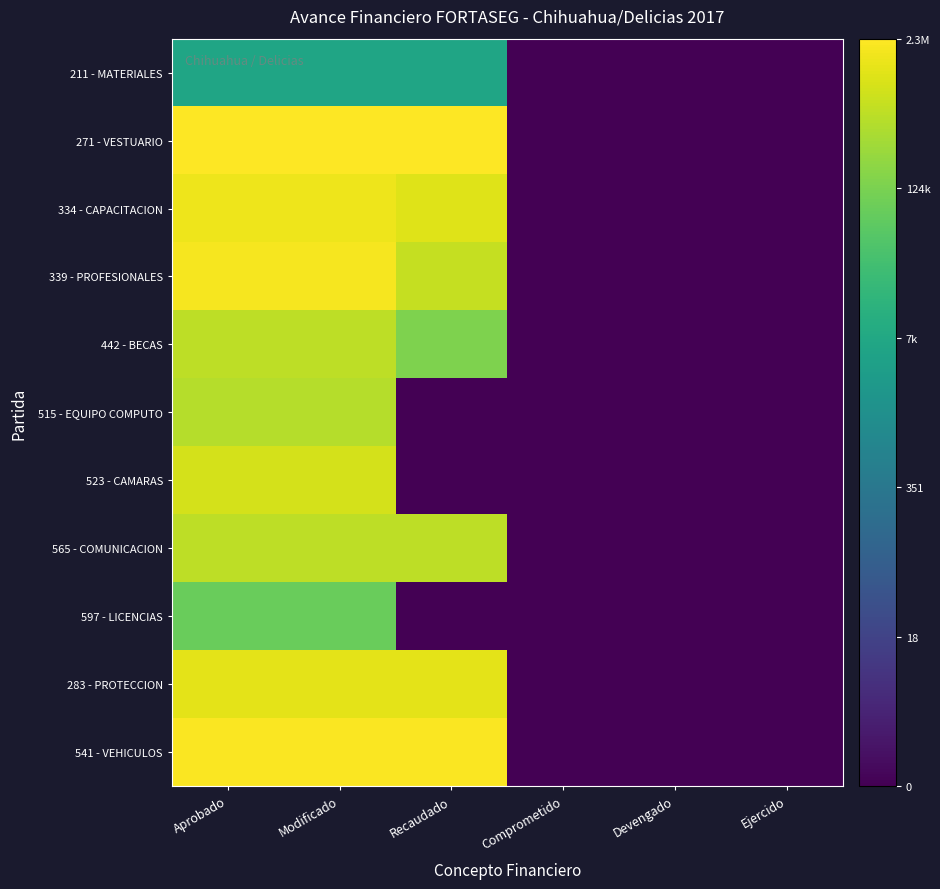

Reading left to right, extract all data points from this chart.

211 - MATERIALES: Aprobado=8.6	Modificado=8.6	Recaudado=8.6	Comprometido=0.0	Devengado=0.0	Ejercido=0.0
271 - VESTUARIO: Aprobado=14.7	Modificado=14.7	Recaudado=14.7	Comprometido=0.0	Devengado=0.0	Ejercido=0.0
334 - CAPACITACION: Aprobado=14.3	Modificado=14.3	Recaudado=13.9	Comprometido=0.0	Devengado=0.0	Ejercido=0.0
339 - PROFESIONALES: Aprobado=14.4	Modificado=14.4	Recaudado=13.4	Comprometido=0.0	Devengado=0.0	Ejercido=0.0
442 - BECAS: Aprobado=13.2	Modificado=13.2	Recaudado=11.8	Comprometido=0.0	Devengado=0.0	Ejercido=0.0
515 - EQUIPO COMPUTO: Aprobado=13.0	Modificado=13.0	Recaudado=0.0	Comprometido=0.0	Devengado=0.0	Ejercido=0.0
523 - CAMARAS: Aprobado=13.7	Modificado=13.7	Recaudado=0.0	Comprometido=0.0	Devengado=0.0	Ejercido=0.0
565 - COMUNICACION: Aprobado=13.2	Modificado=13.2	Recaudado=13.2	Comprometido=0.0	Devengado=0.0	Ejercido=0.0
597 - LICENCIAS: Aprobado=11.3	Modificado=11.3	Recaudado=0.0	Comprometido=0.0	Devengado=0.0	Ejercido=0.0
283 - PROTECCION: Aprobado=14.1	Modificado=14.1	Recaudado=14.1	Comprometido=0.0	Devengado=0.0	Ejercido=0.0
541 - VEHICULOS: Aprobado=14.5	Modificado=14.5	Recaudado=14.5	Comprometido=0.0	Devengado=0.0	Ejercido=0.0